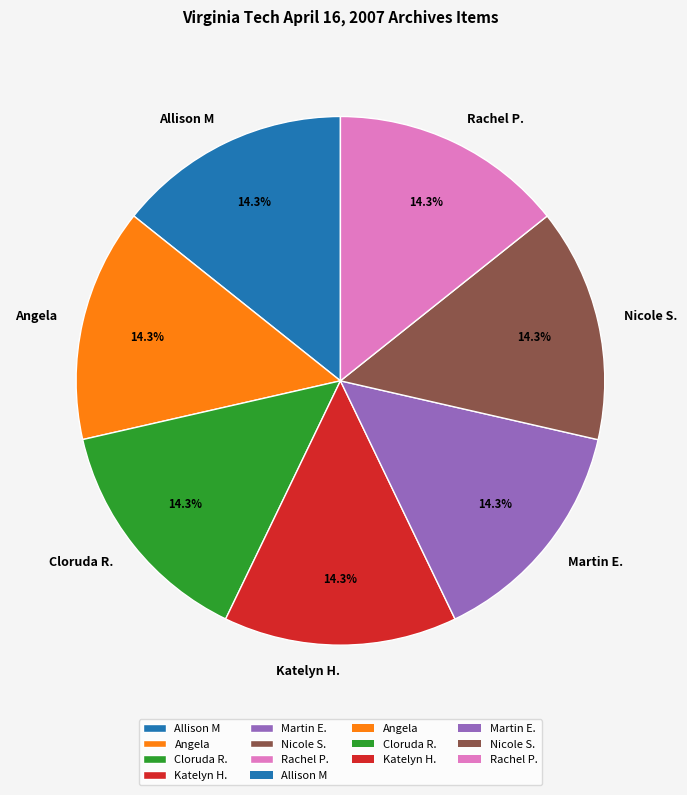

To the nearest percent, what is the average slice percentage?

14%